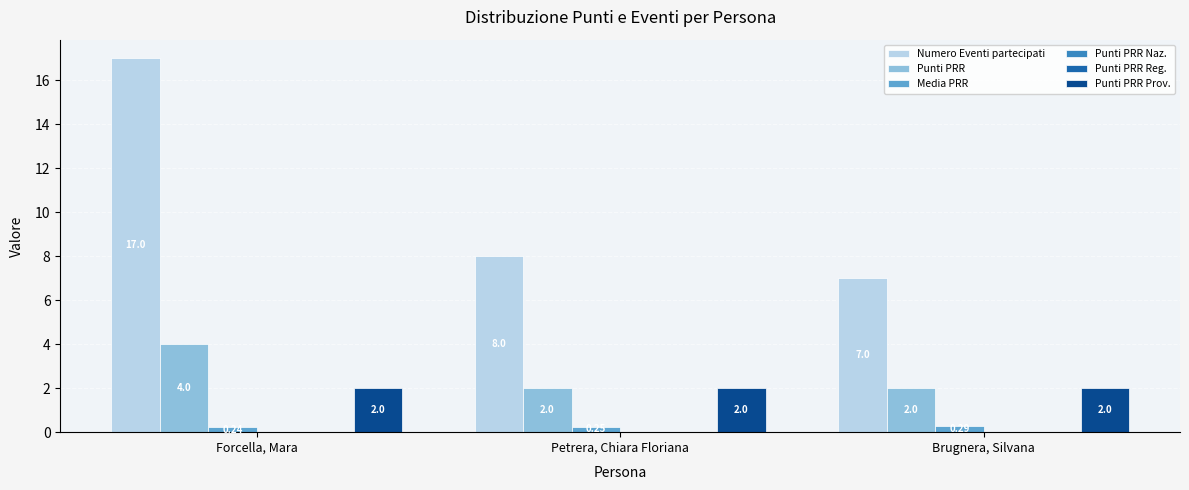

Are the bars grouped side by side (vs. stacked)?

Yes